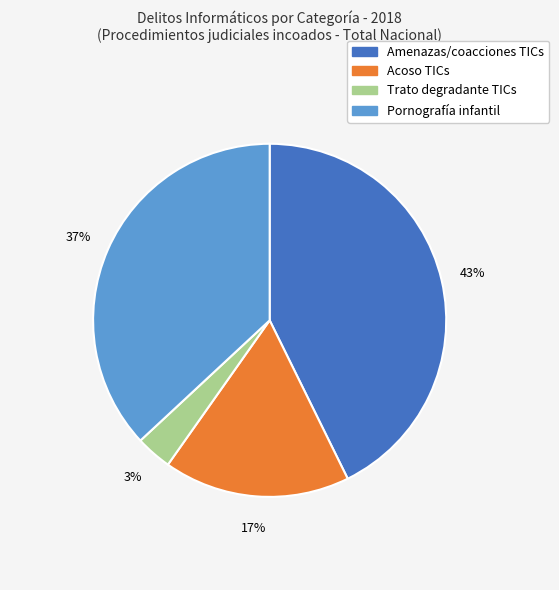

What percentage is the Amenazas/coacciones TICs slice, to the nearest percent?

43%